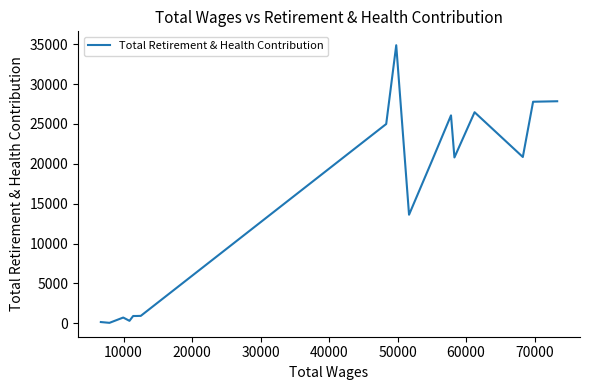

What is the greatest value displayed?

34878